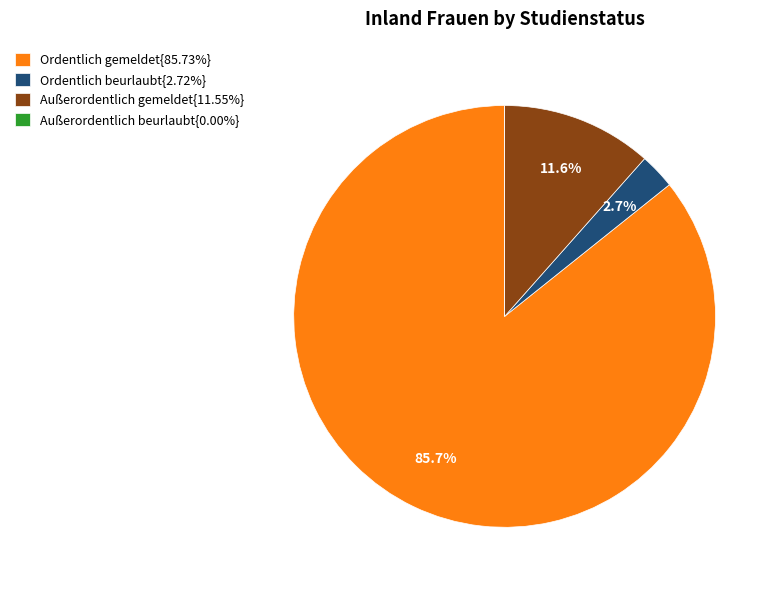

Does any single category account for the majority?

Yes